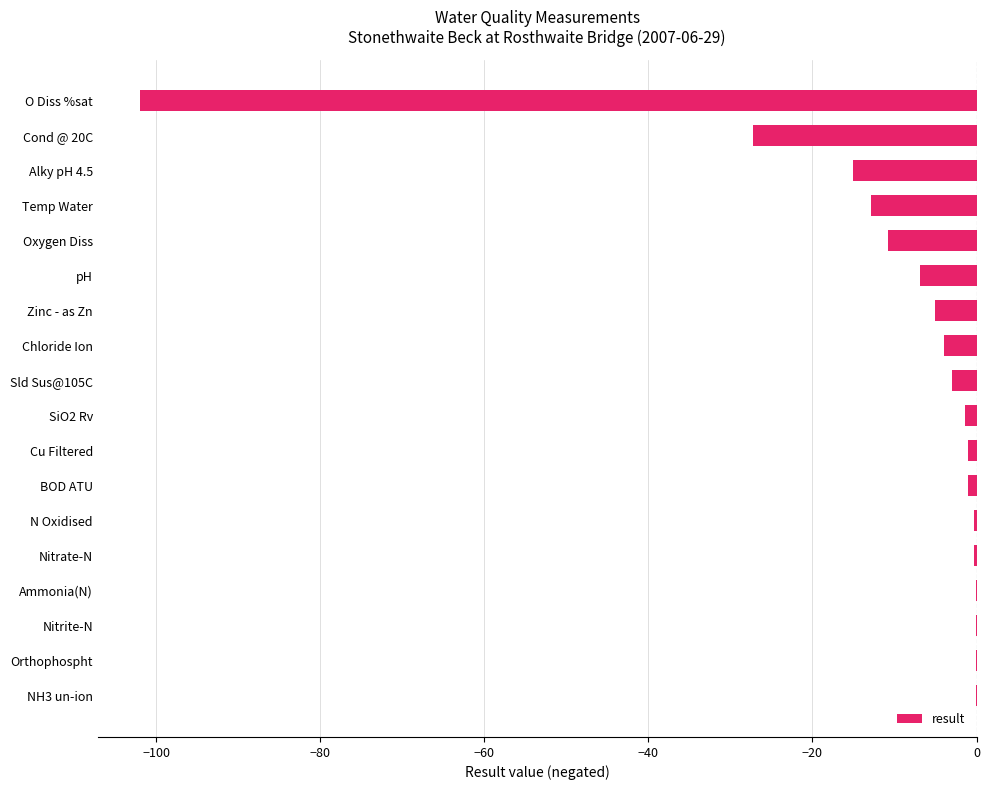

Is it true that the value at NH3 un-ion is -0.0?

True